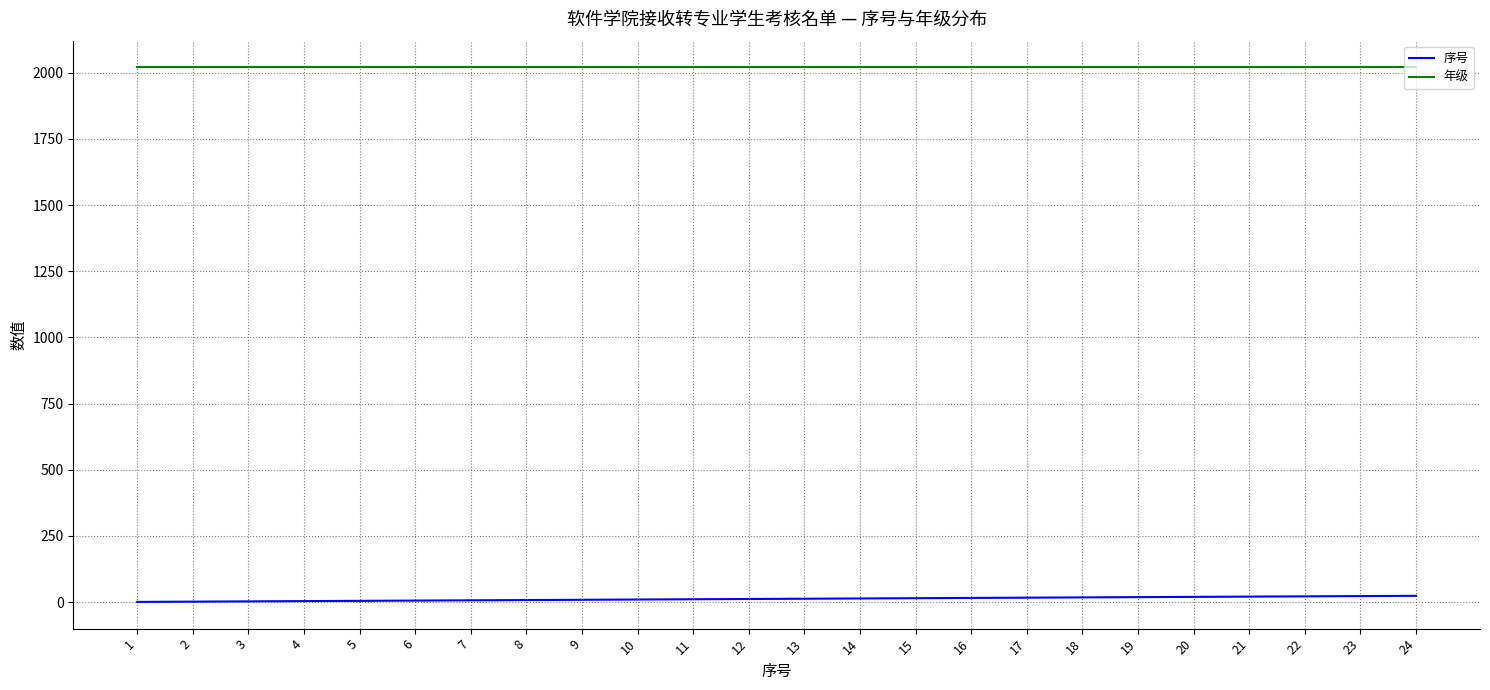

The value of 年级 at 5 is 2020. True or false?

True